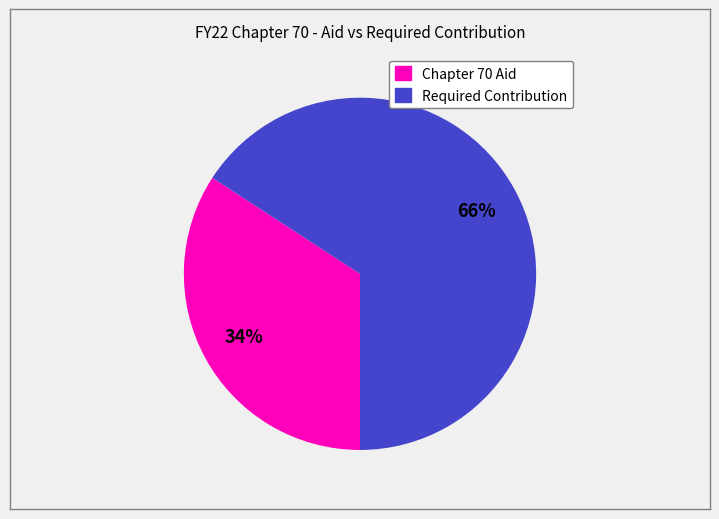

Which has a higher value, Required Contribution or Chapter 70 Aid?

Required Contribution